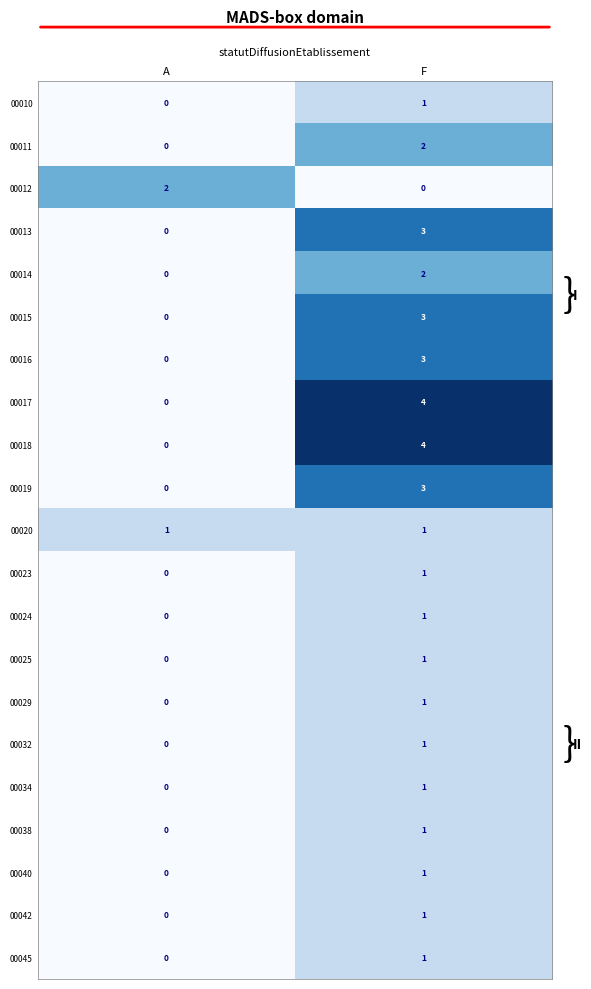

The value of 00025 at F is 2. True or false?

False